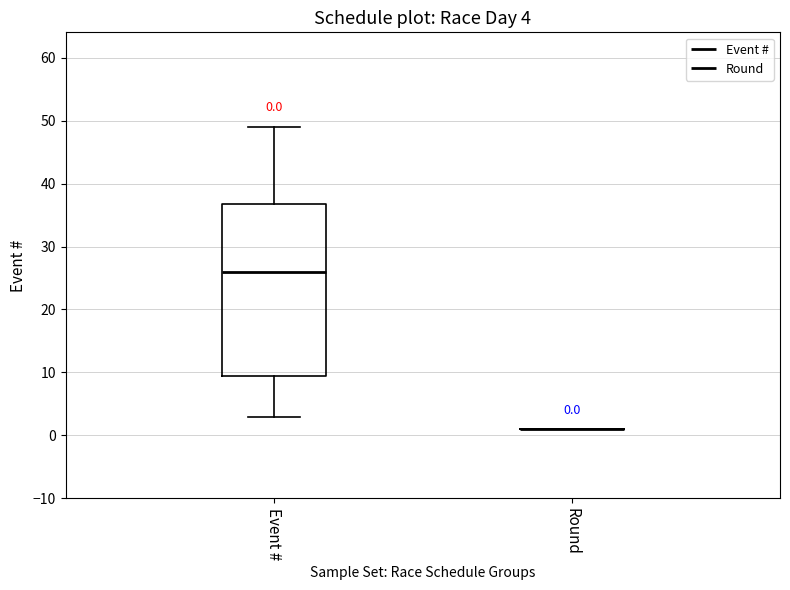

Which box is the tallest, from its lower edge to its upper edge?

Event #